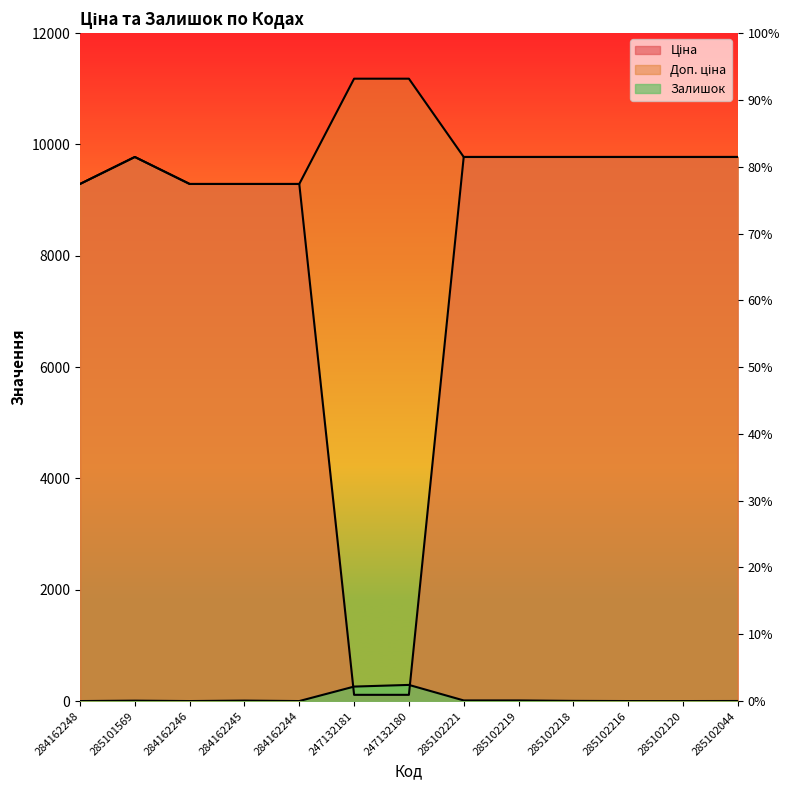

Which category has the lowest value across all series?

284162248